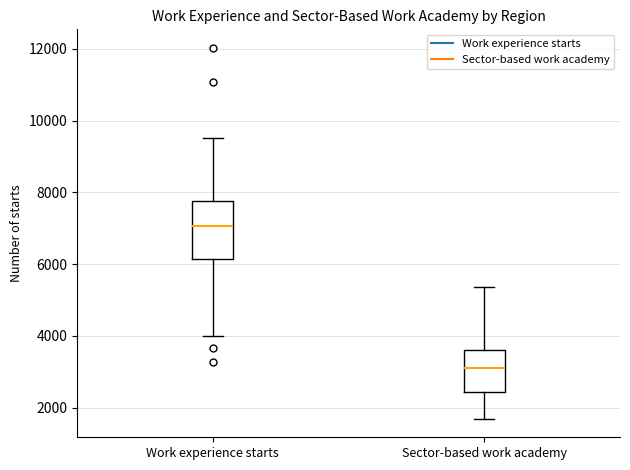

Reading left to right, transcribe this box plot: for each box, give where its median line is, the range the box spans, and where its two whiskers end, as read against the y-axis. The values are not printed on the chart, so give them approximately, as read against the axis.

Work experience starts: median 7000, box 6200 to 7800, whiskers 4000 to 9600
Sector-based work academy: median 3200, box 2400 to 3600, whiskers 1600 to 5400